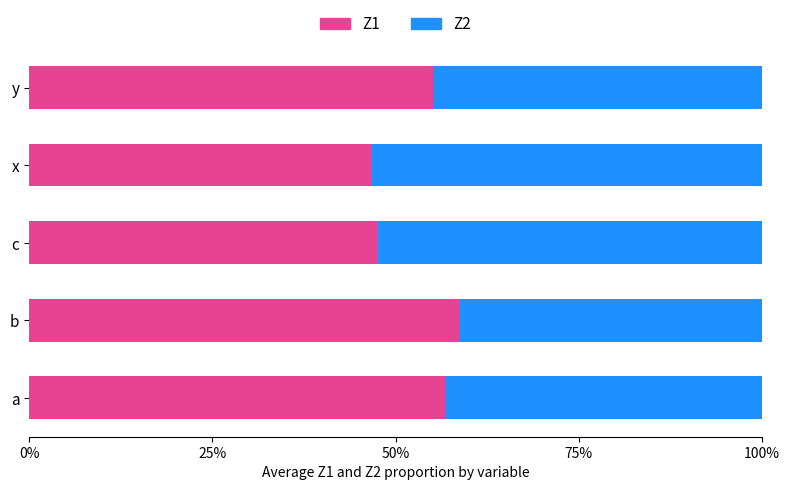

What is the highest value of the Z1 series?

58.8